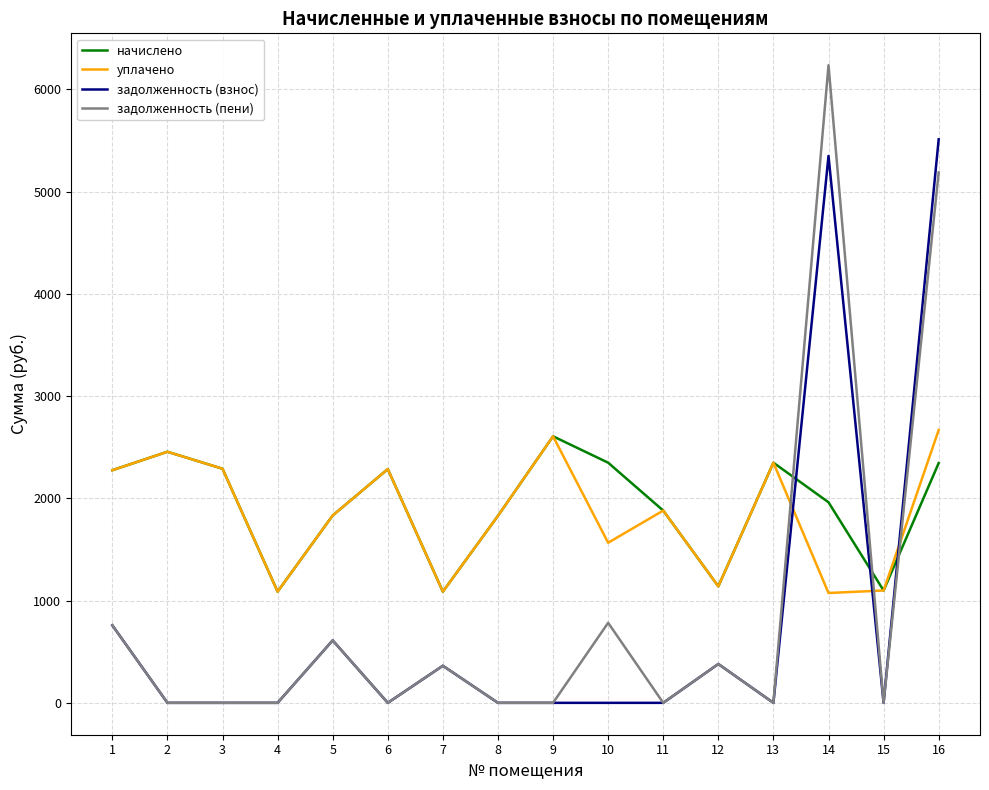

What is the difference between the maximum and minimum values in the уплачено series?

1593.9